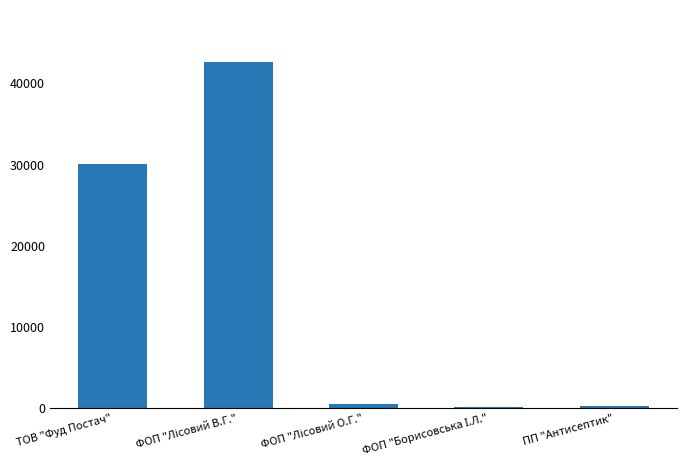

How many series are shown in this chart?

1